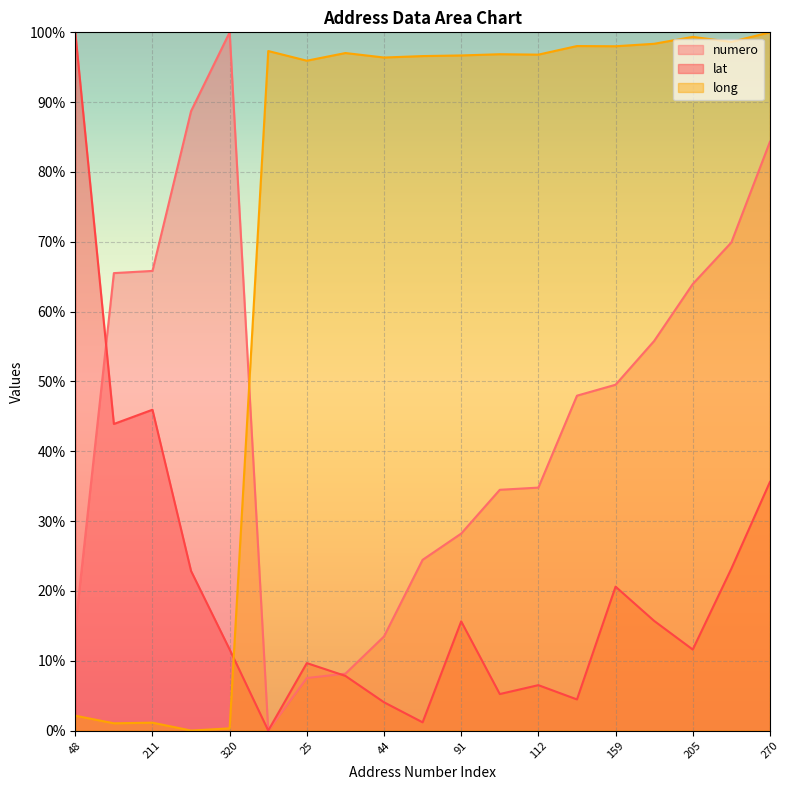

At which category is the sum across all series the highest?

270